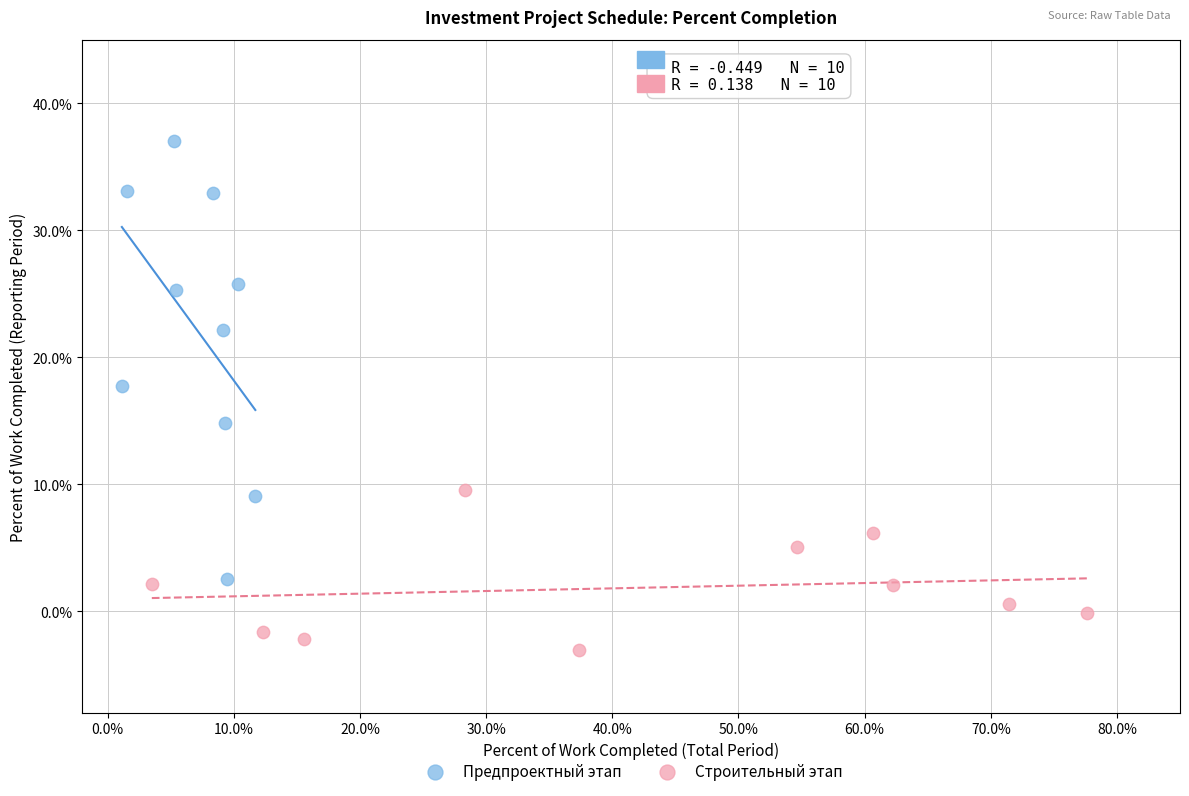

Which series has the widest spread of Y values?

Предпроектный этап